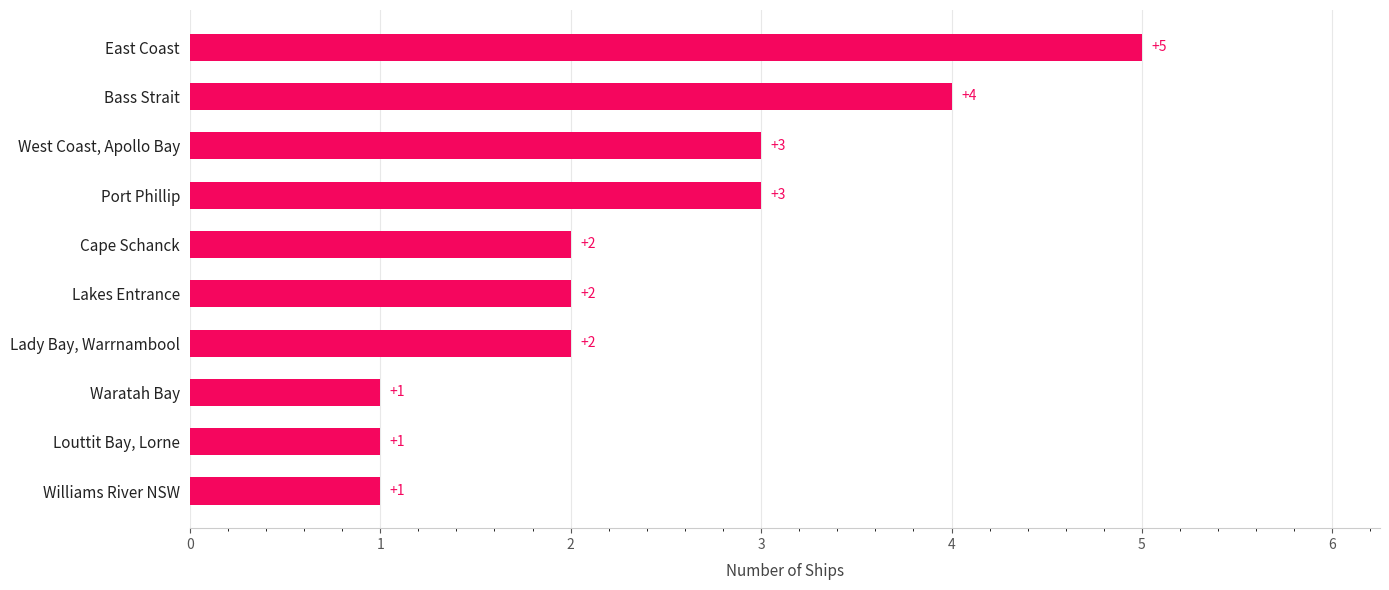

Reading bottom to top, extract all data points from this chart.

Williams River NSW=1	Louttit Bay, Lorne=1	Waratah Bay=1	Lady Bay, Warrnambool=2	Lakes Entrance=2	Cape Schanck=2	Port Phillip=3	West Coast, Apollo Bay=3	Bass Strait=4	East Coast=5